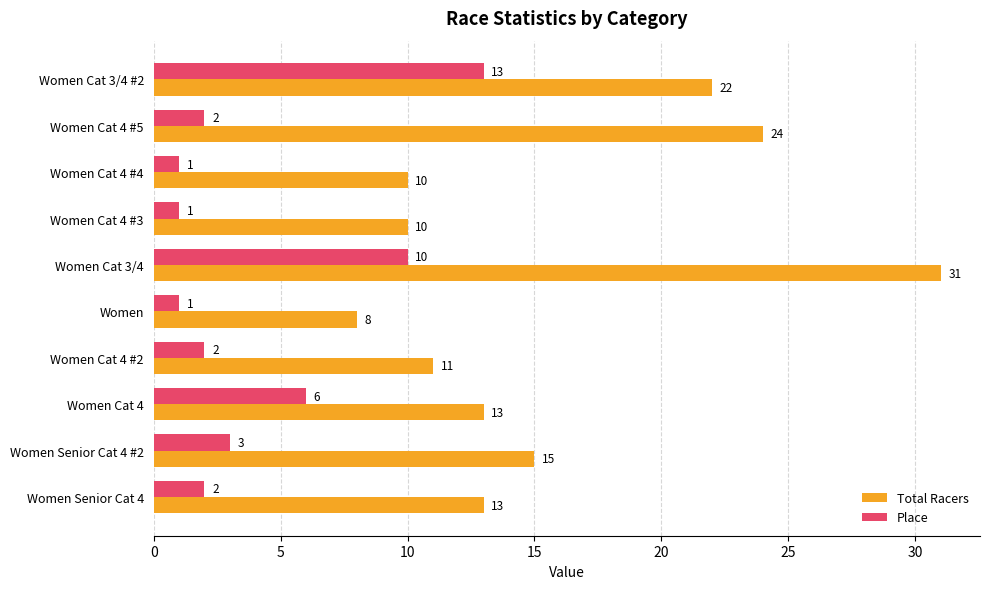

What is the greatest value displayed?

31